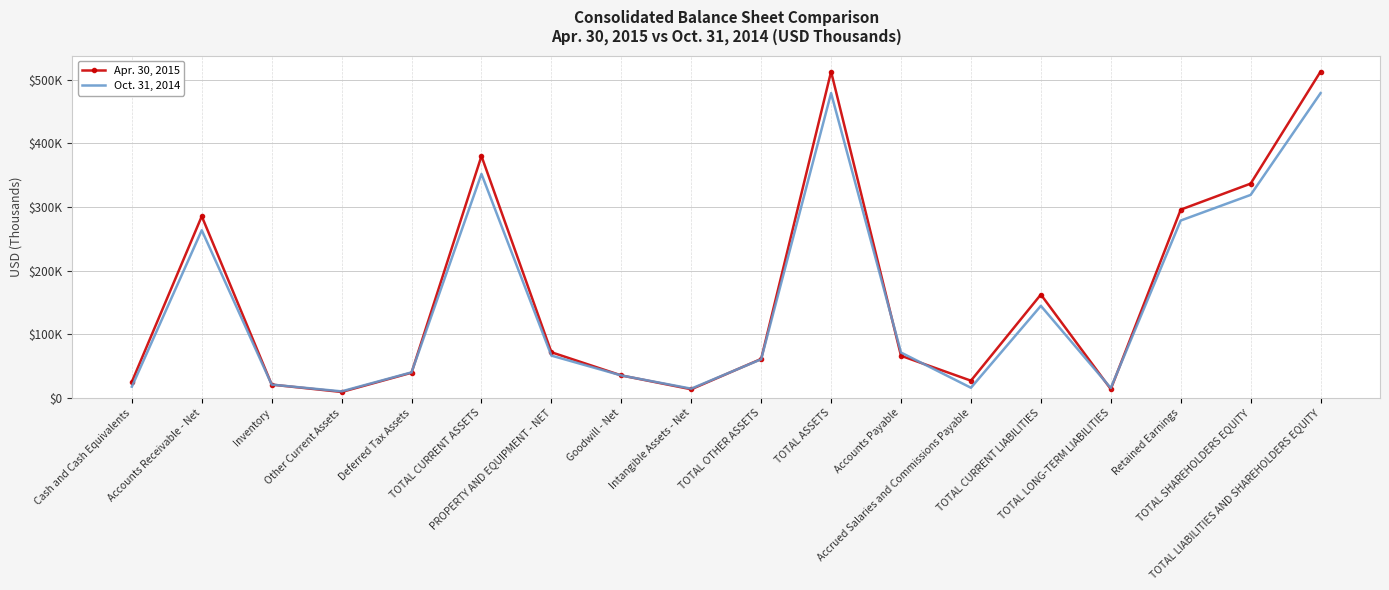

Reading right to left, what are all the values shown in this chart?

Apr. 30, 2015: 512718	336658	295740	13734	162326	26950	66073	512718	61105	13450	35185	71643	379970	39456	9224	20783	285361	25146
Oct. 31, 2014: 478863	318902	278646	15397	144564	15822	71166	478863	60626	14403	35185	66388	351849	40040	10165	20791	263346	17507